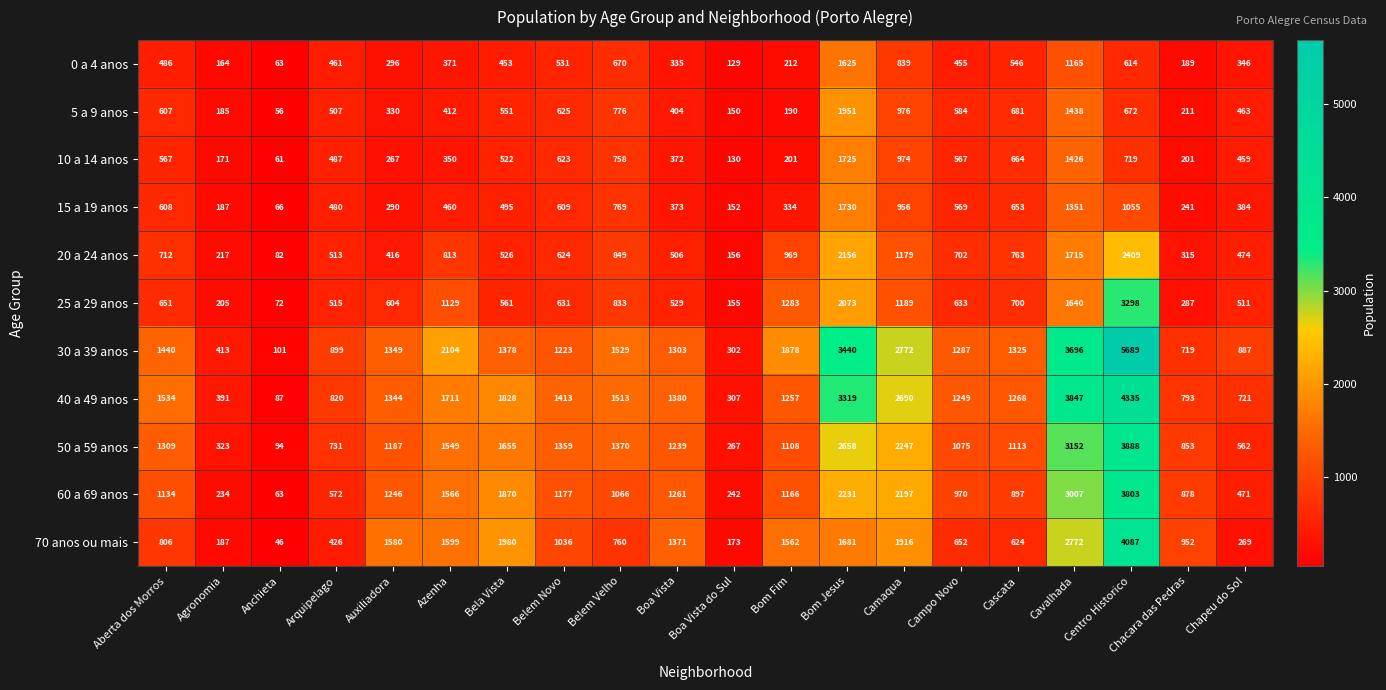

Which series changed the most between Belem Velho and Campo Novo?

50 a 59 anos